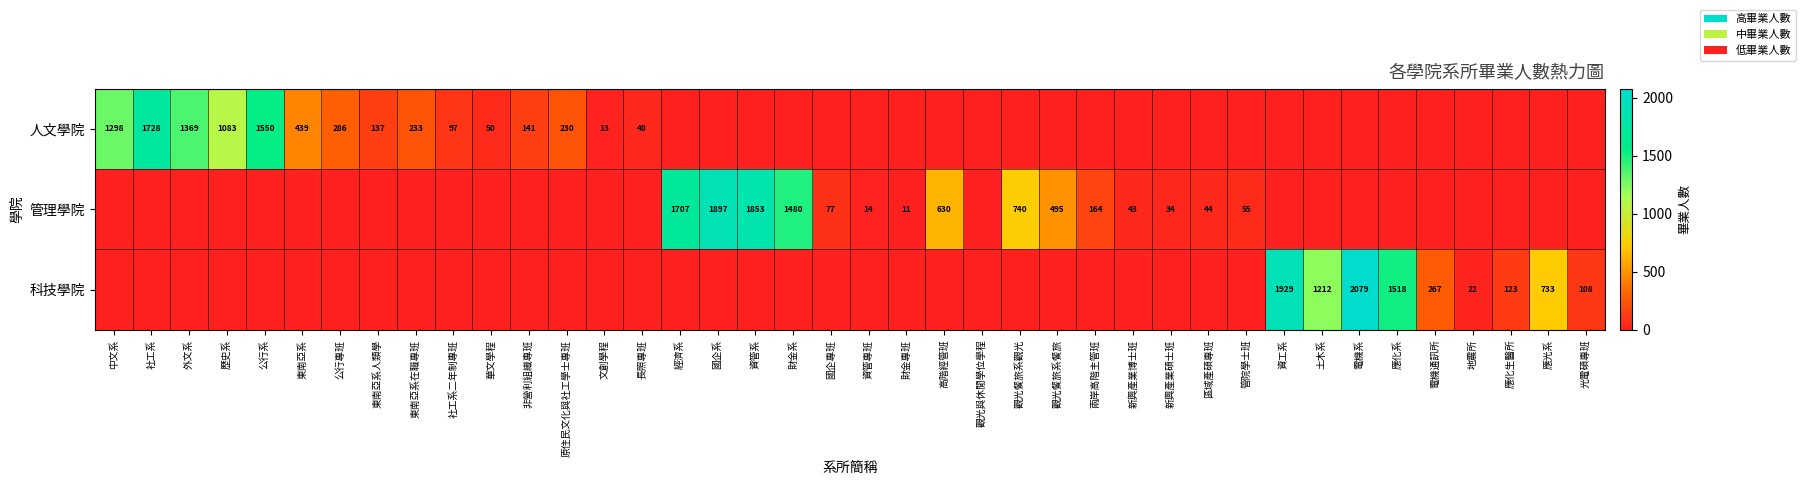

True or false: 管理學院 has a value of 136 at 高階經管班.

False